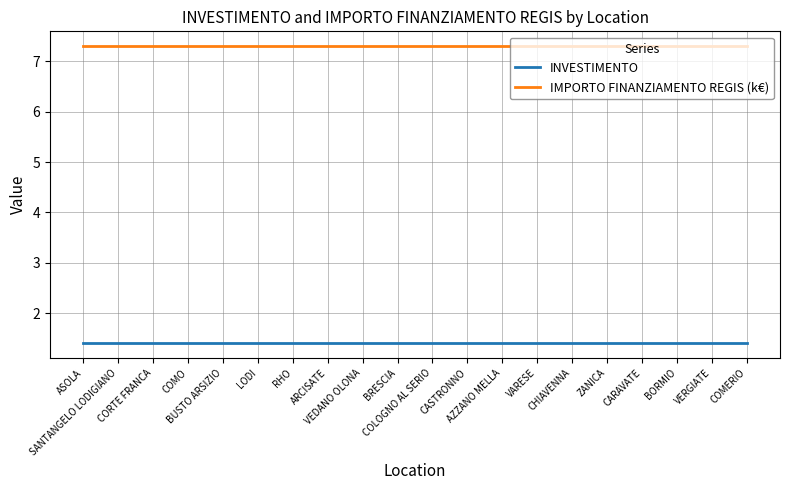

Reading right to left, what are all the values shown in this chart?

INVESTIMENTO: COMERIO=1.4	VERGIATE=1.4	BORMIO=1.4	CARAVATE=1.4	ZANICA=1.4	CHIAVENNA=1.4	VARESE=1.4	AZZANO MELLA=1.4	CASTRONNO=1.4	COLOGNO AL SERIO=1.4	BRESCIA=1.4	VEDANO OLONA=1.4	ARCISATE=1.4	RHO=1.4	LODI=1.4	BUSTO ARSIZIO=1.4	COMO=1.4	CORTE FRANCA=1.4	SANTANGELO LODIGIANO=1.4	ASOLA=1.4
IMPORTO FINANZIAMENTO REGIS (k€): COMERIO=7.3	VERGIATE=7.3	BORMIO=7.3	CARAVATE=7.3	ZANICA=7.3	CHIAVENNA=7.3	VARESE=7.3	AZZANO MELLA=7.3	CASTRONNO=7.3	COLOGNO AL SERIO=7.3	BRESCIA=7.3	VEDANO OLONA=7.3	ARCISATE=7.3	RHO=7.3	LODI=7.3	BUSTO ARSIZIO=7.3	COMO=7.3	CORTE FRANCA=7.3	SANTANGELO LODIGIANO=7.3	ASOLA=7.3